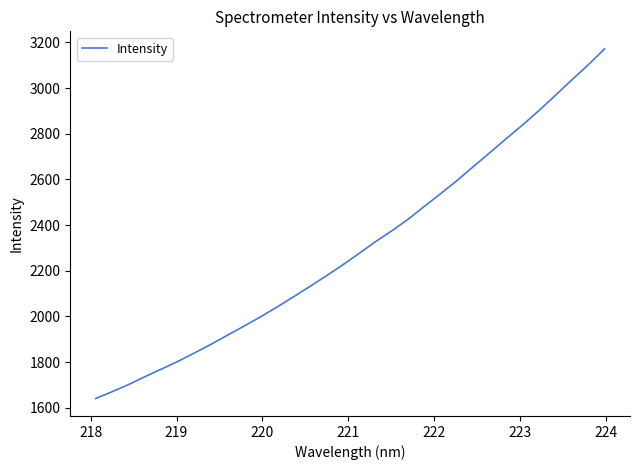

What is the smallest value displayed?

1640.9